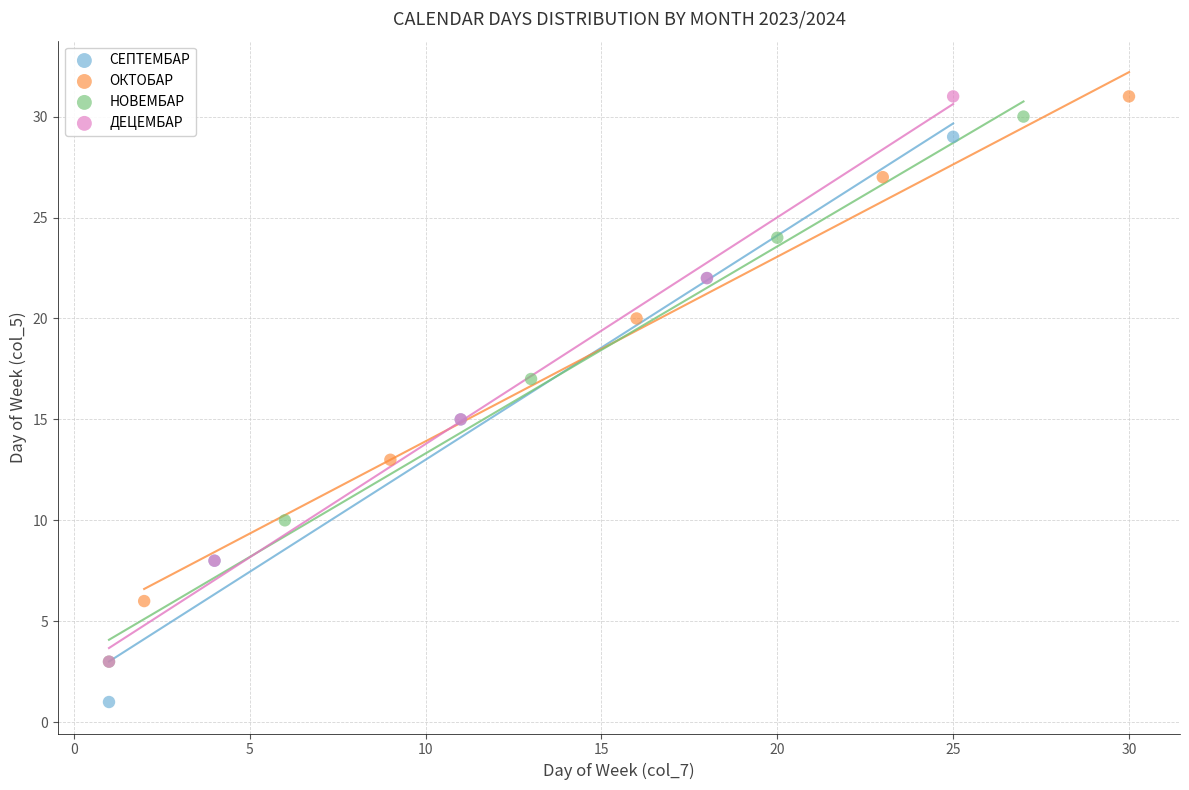

Which series contains the lowest Y value?

СЕПТЕМБАР